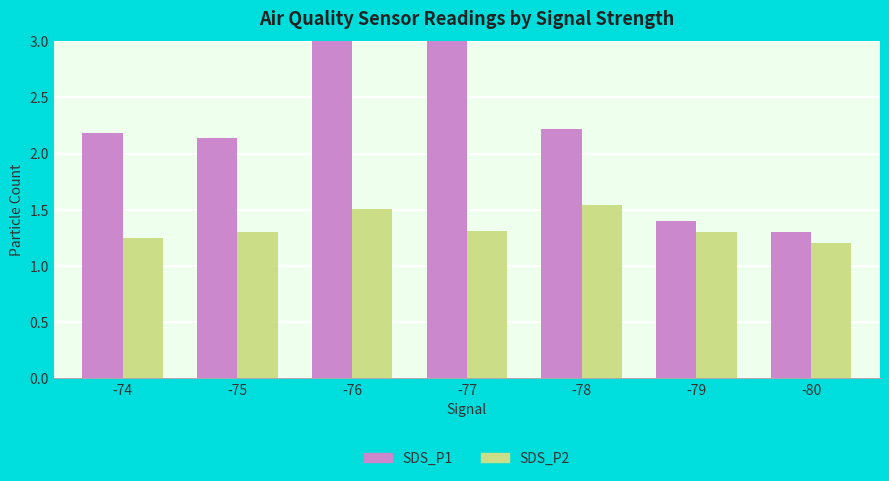

What is the average value of the SDS_P1 series?

2.3